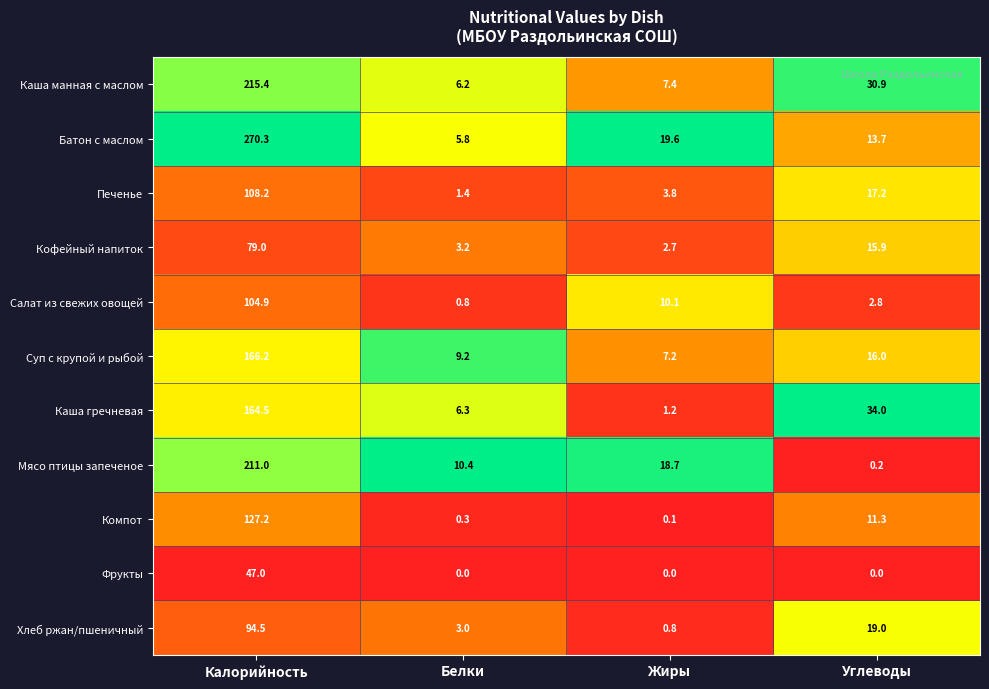

At which label does Мясо птицы запеченое reach its minimum?

Углеводы